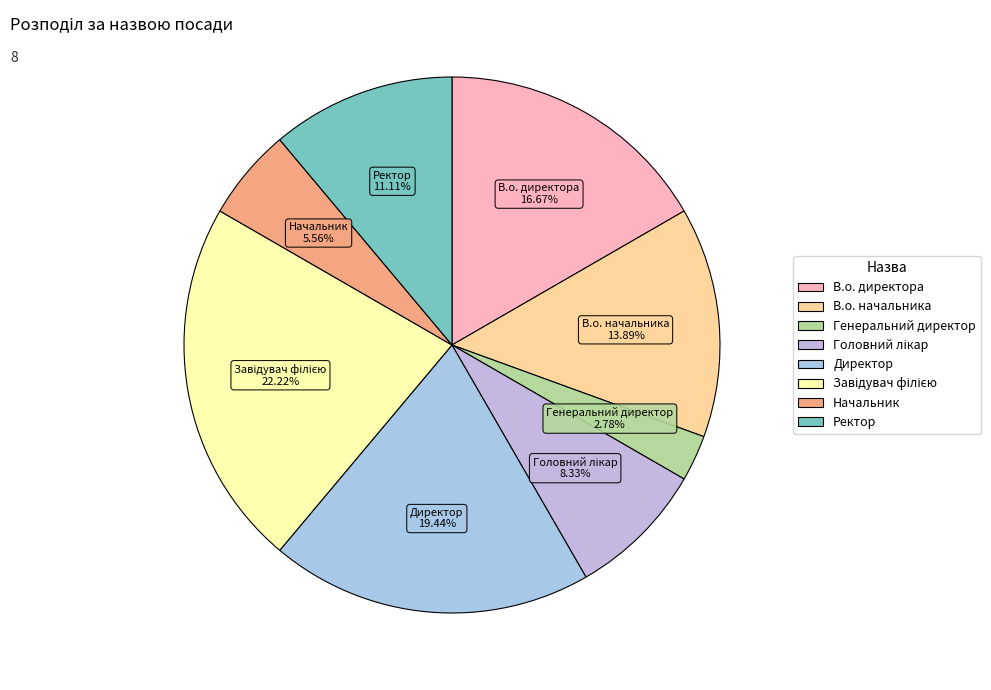

Which slice is the smallest?

Генеральний директор